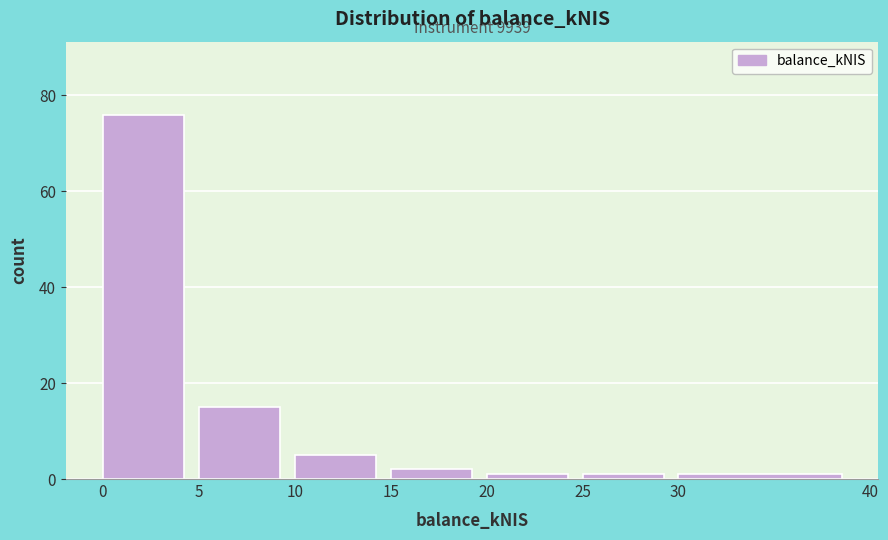

Which range on the x-axis has the tallest bar?

0 to 5